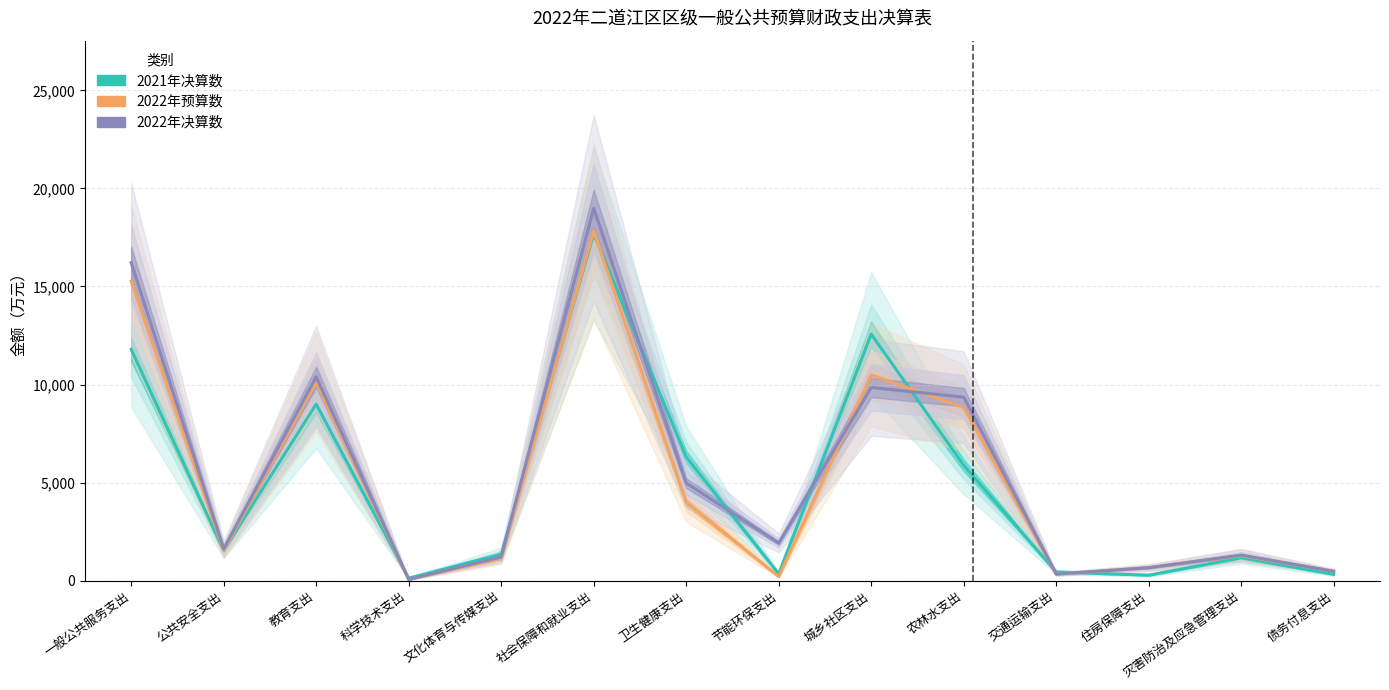

How many lines are shown in the chart?

3